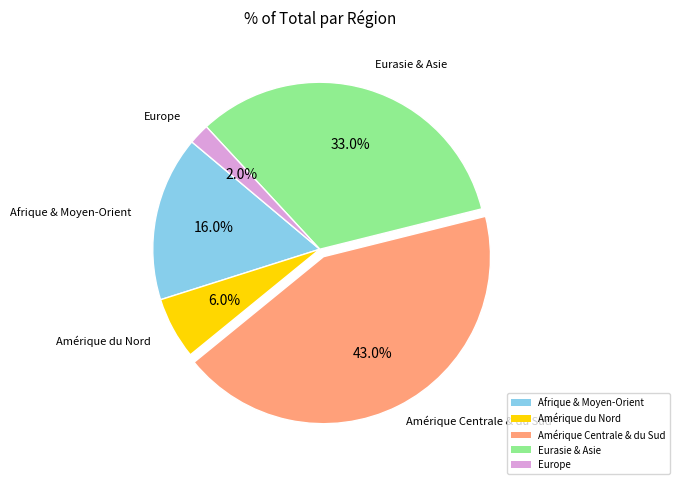

How many segments does this pie chart have?

5